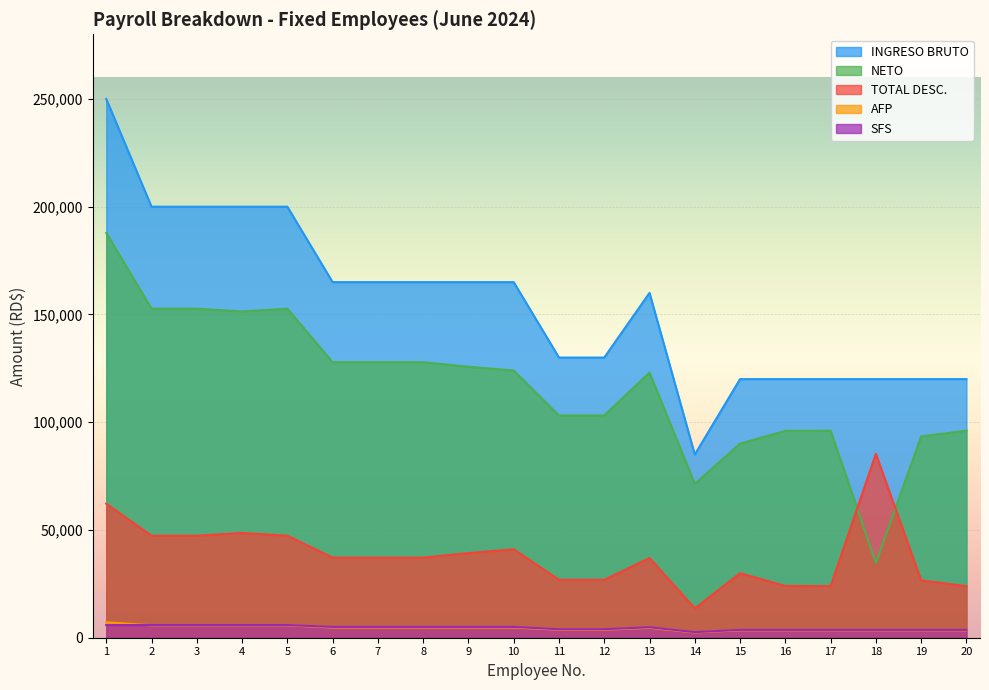

True or false: NETO and INGRESO BRUTO cross at least once.

False